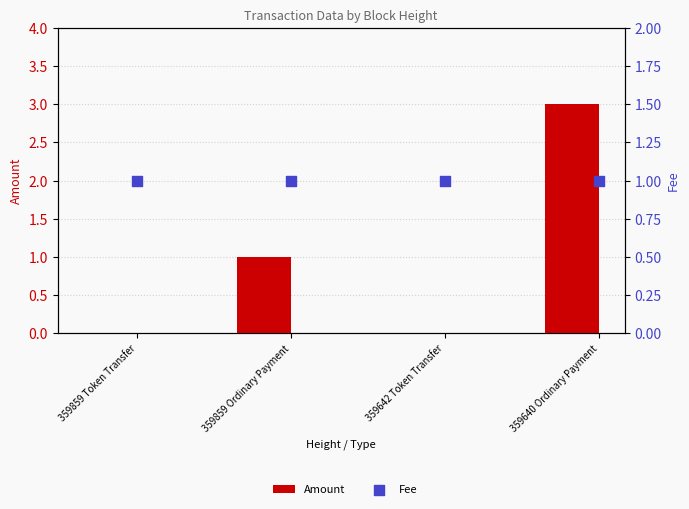

At which category is the sum across all series the highest?

359640 Ordinary Payment